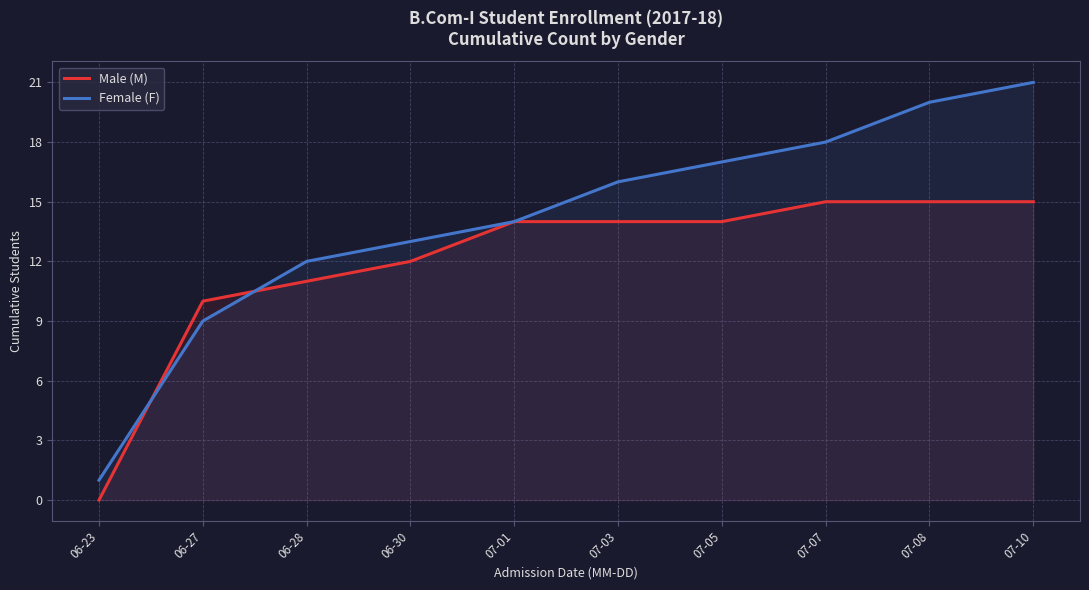

Between which two adjacent categories do Female (F) and Male (M) first intersect?

06-23 and 06-27